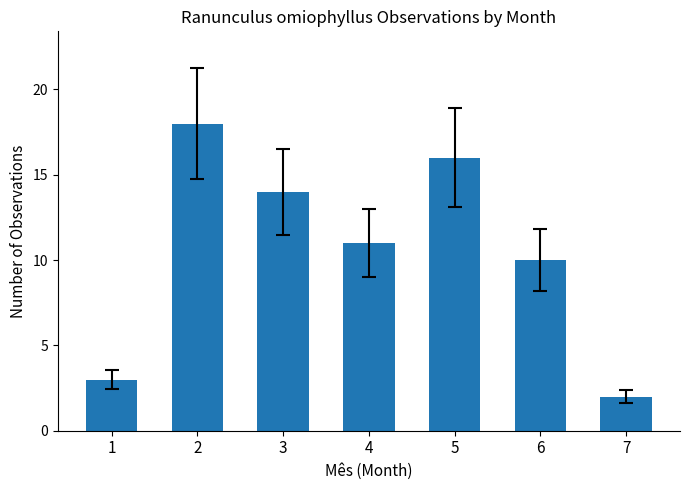

Approximately how many times larger is the value at 3 compared to 1?

4.7